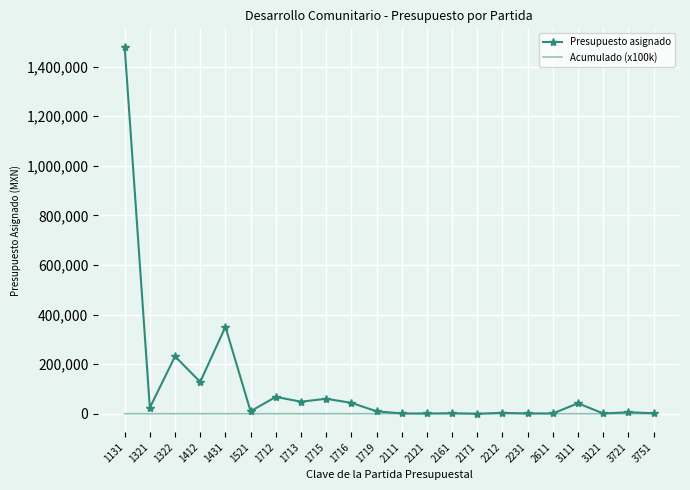

Read the Presupuesto asignado value at 1321.

24361.8